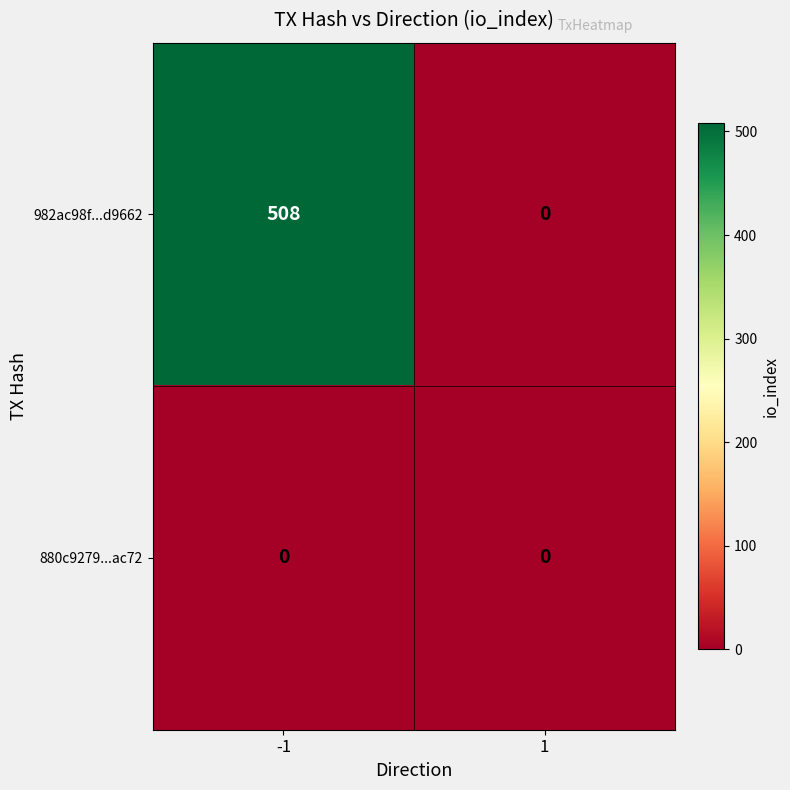

The value of 982ac98f...d9662 at -1 is 508. True or false?

True